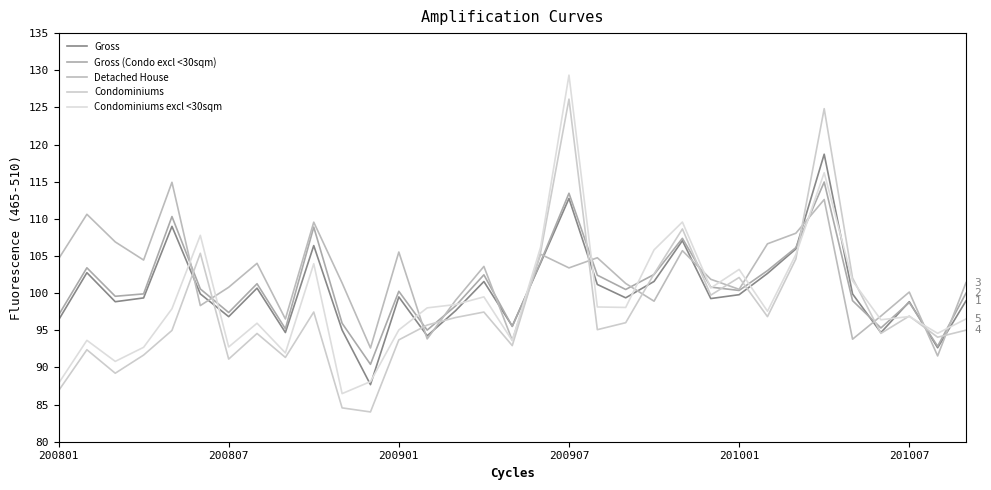

What is the sum of all Gross (Condo excl <30sqm) values?

3333.0